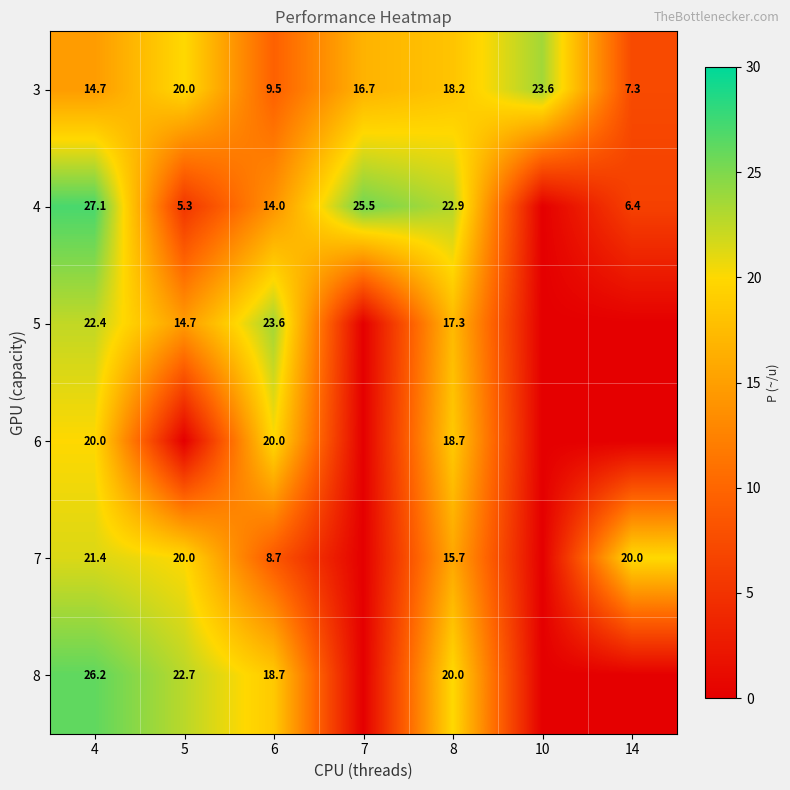

Is the value of 5 at 4 greater than the value of 6 at 6?

Yes